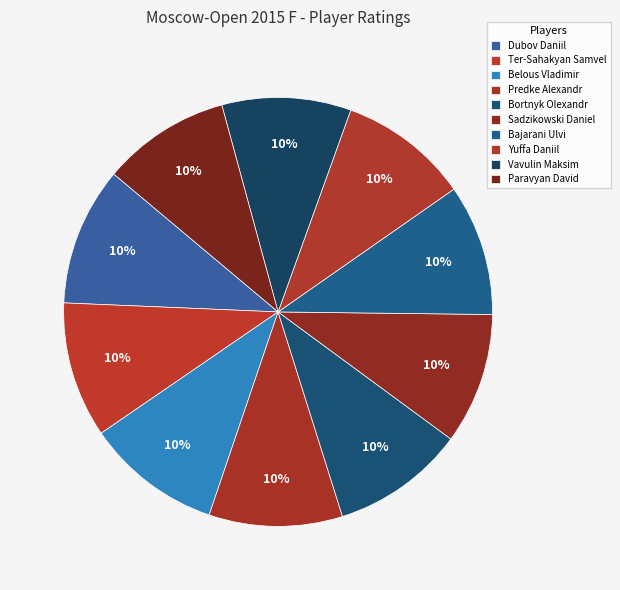

What percentage is the Bortnyk Olexandr slice, to the nearest percent?

10%